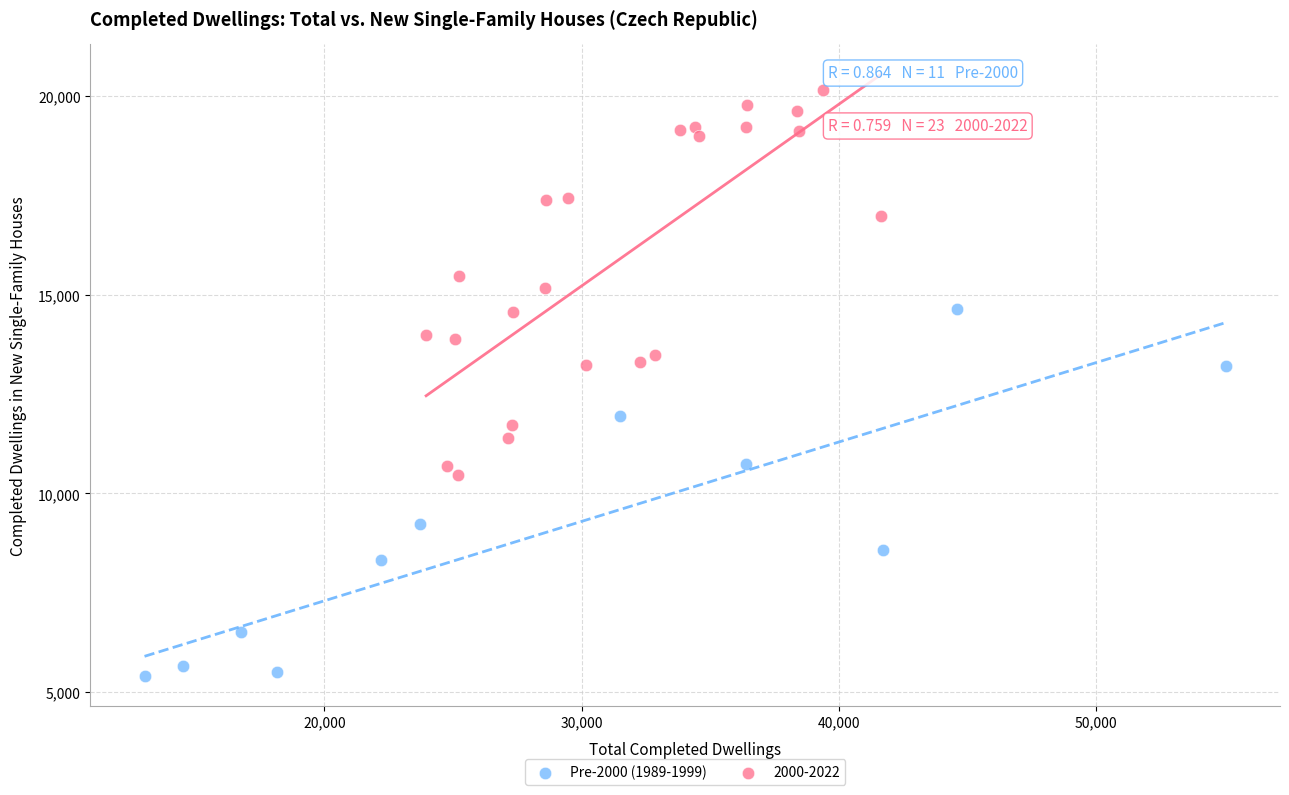

Which series reaches the minimum Y coordinate?

Pre-2000 (1989-1999)